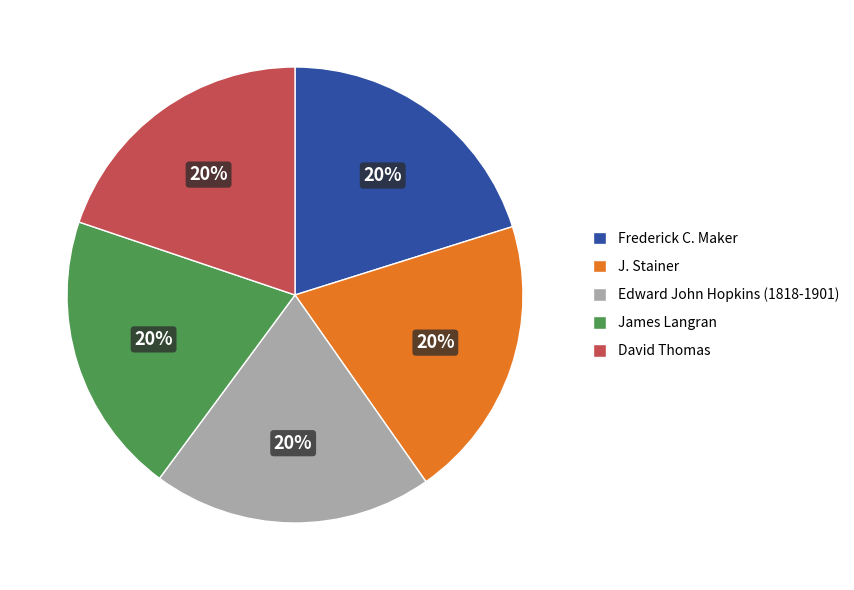

Does Frederick C. Maker represent more than half of the total?

No